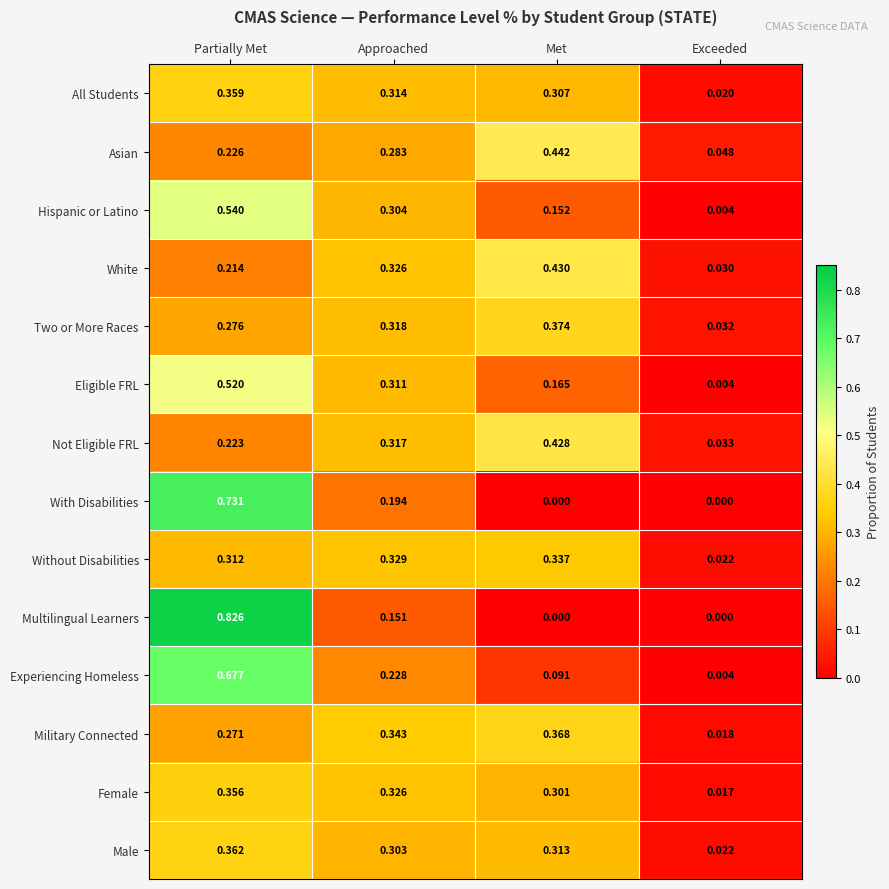

At which label does White reach its peak?

Met